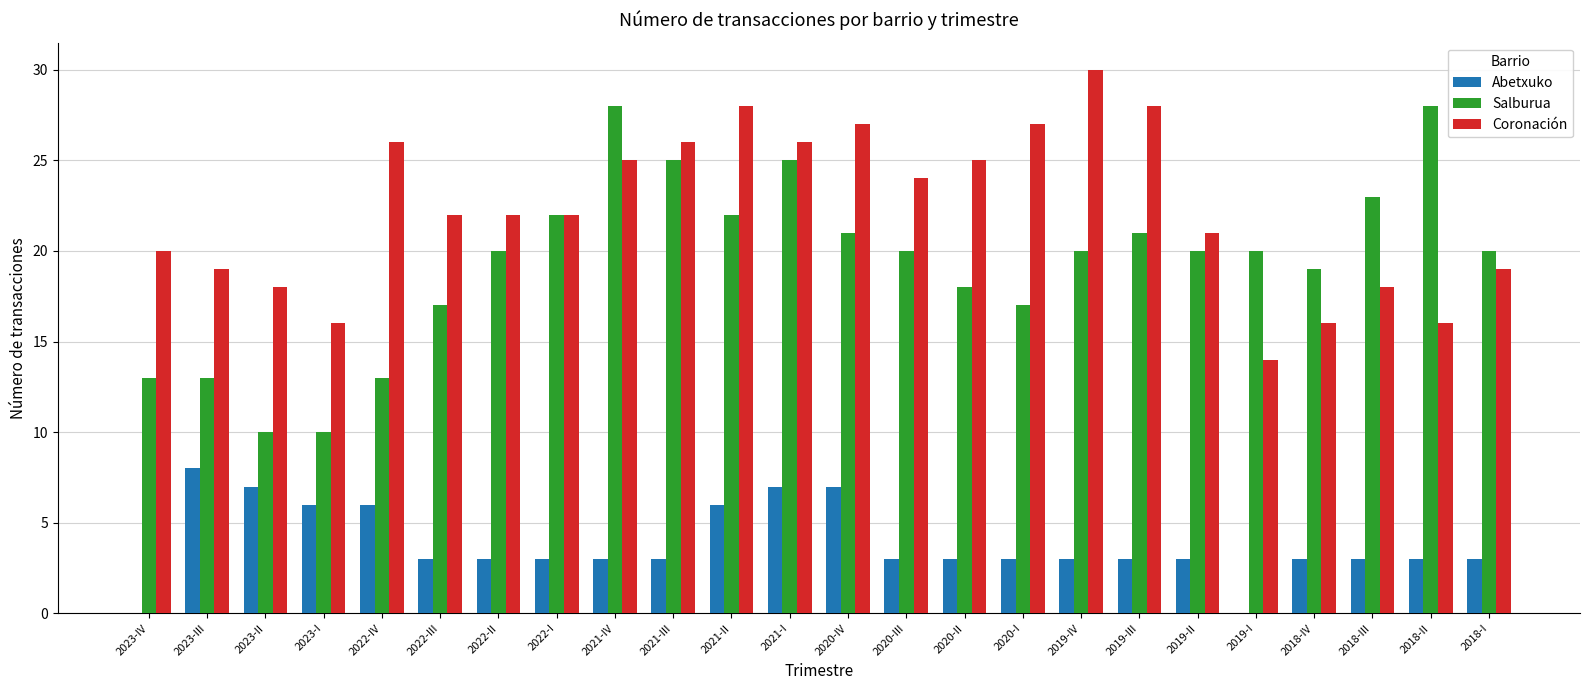

Count the number of data series in this chart.

3